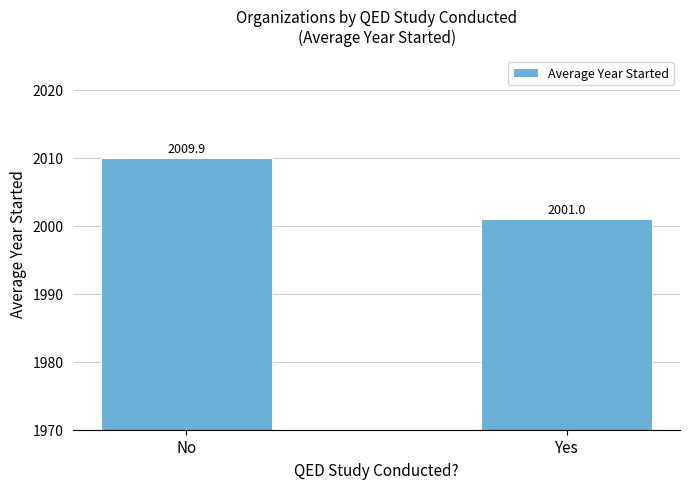

Which label corresponds to the smallest value in the chart?

Yes